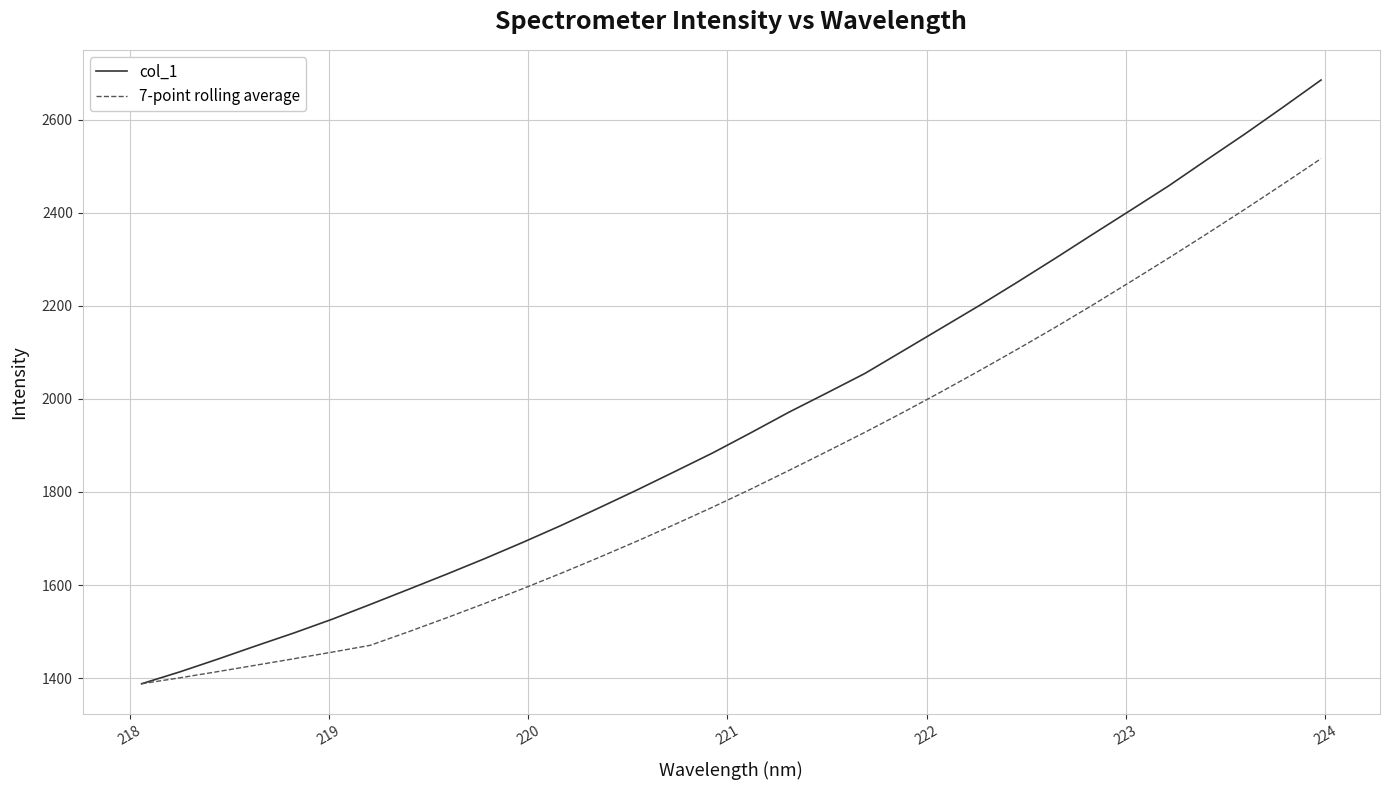

Which series has the largest total across all categories?

col_1